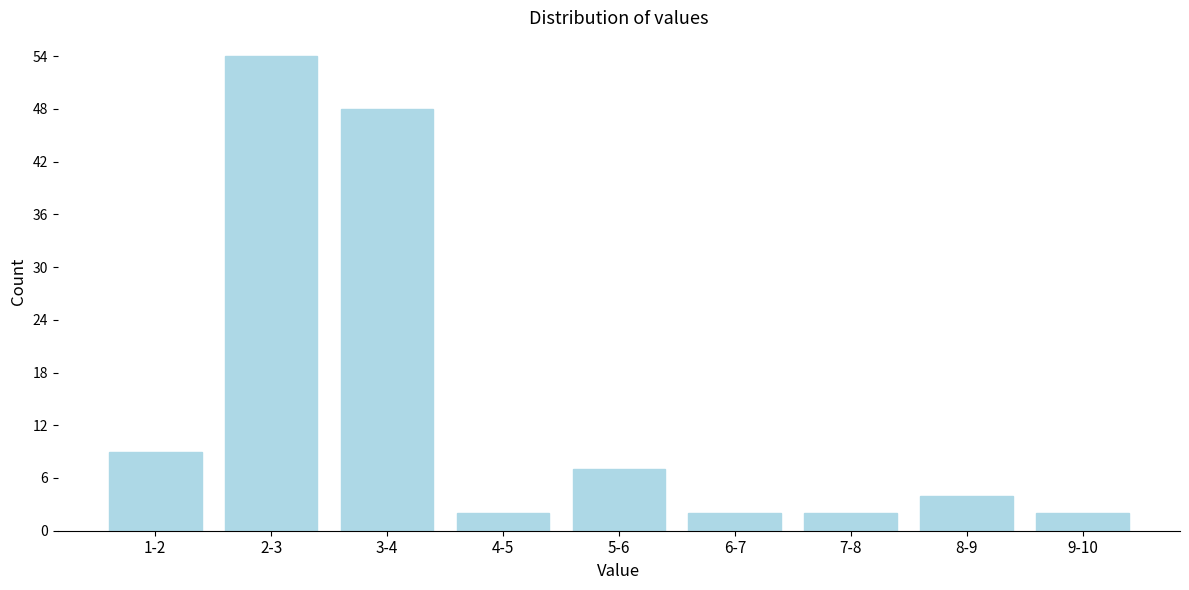

Reading right to left, list all the values displayed in this chart.

9-10=2	8-9=4	7-8=2	6-7=2	5-6=7	4-5=2	3-4=48	2-3=54	1-2=9